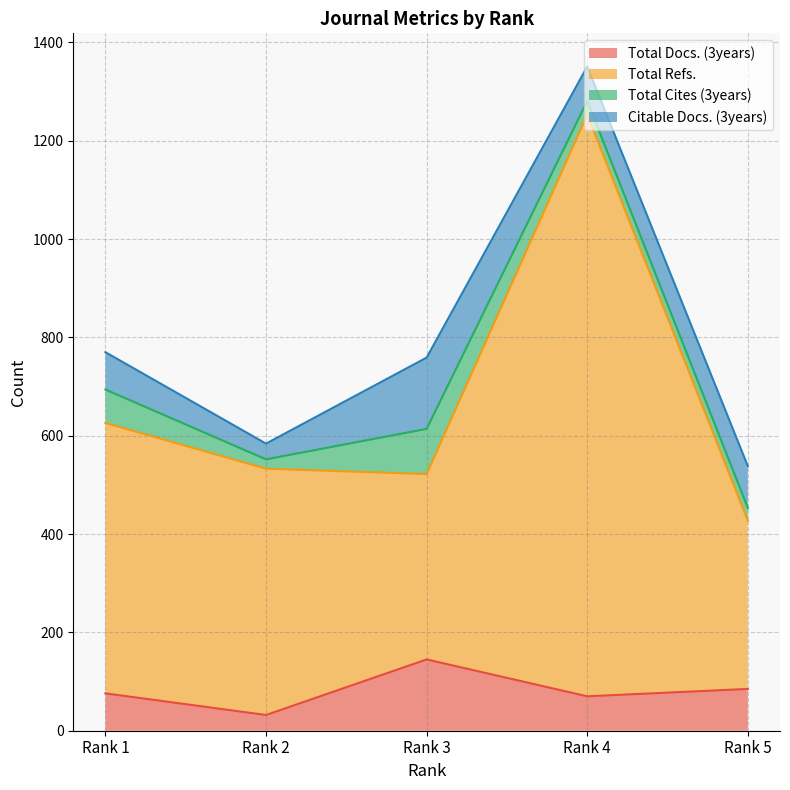

At which label is Total Refs. closest to 840?

Rank 1